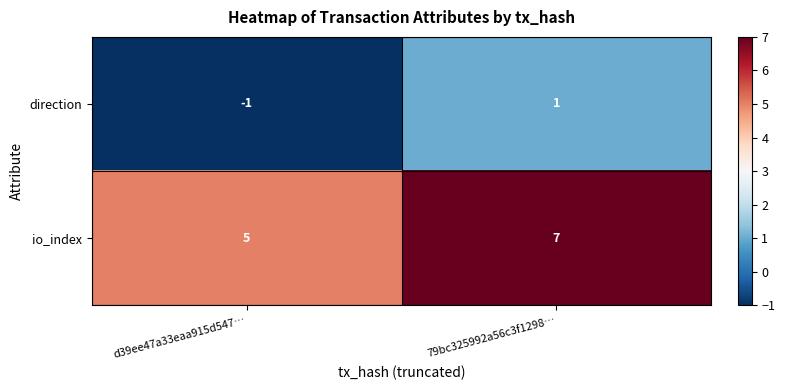

What is the greatest value displayed?

7